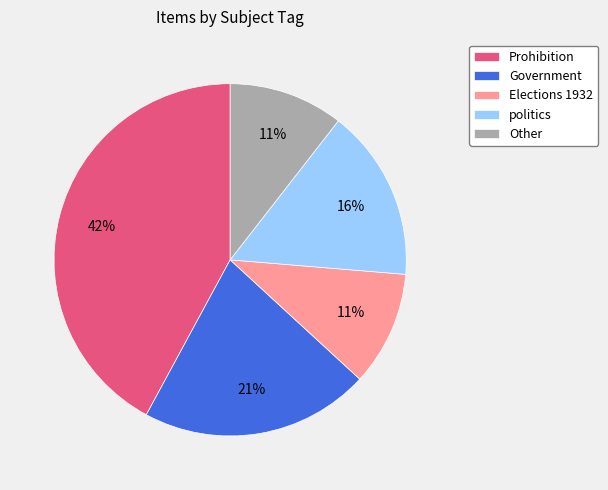

Does Elections 1932 account for over 50% of the chart?

No